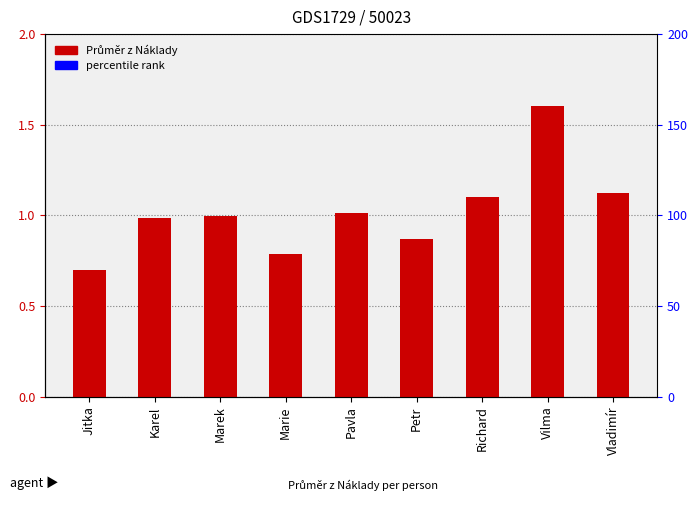

What is the minimum value shown in the chart?

0.7